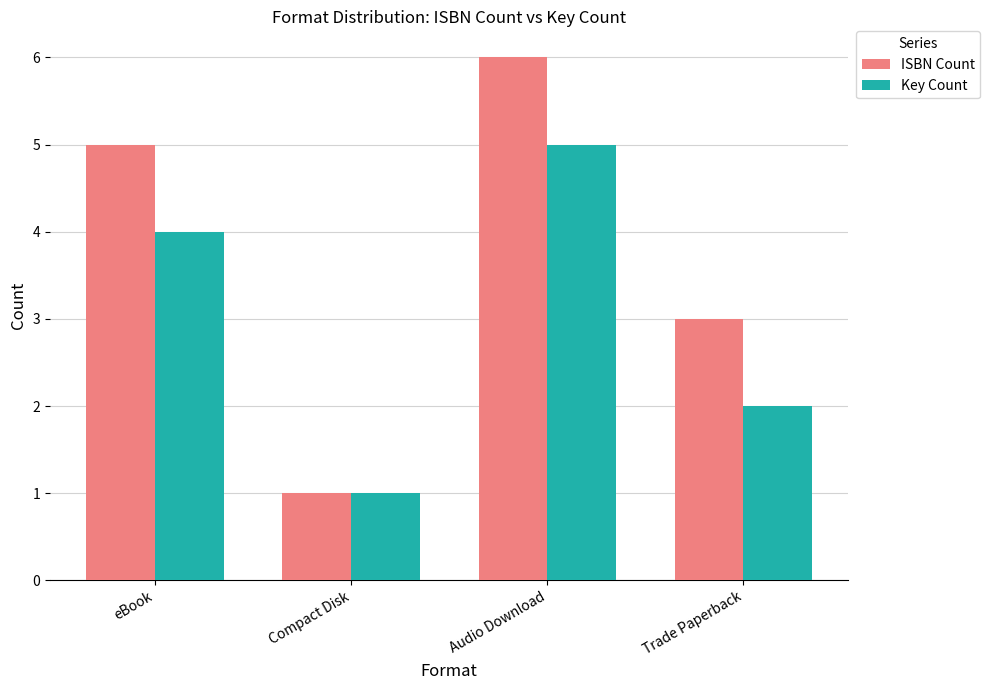

At eBook, list the series in order from smallest to largest.

Key Count, ISBN Count